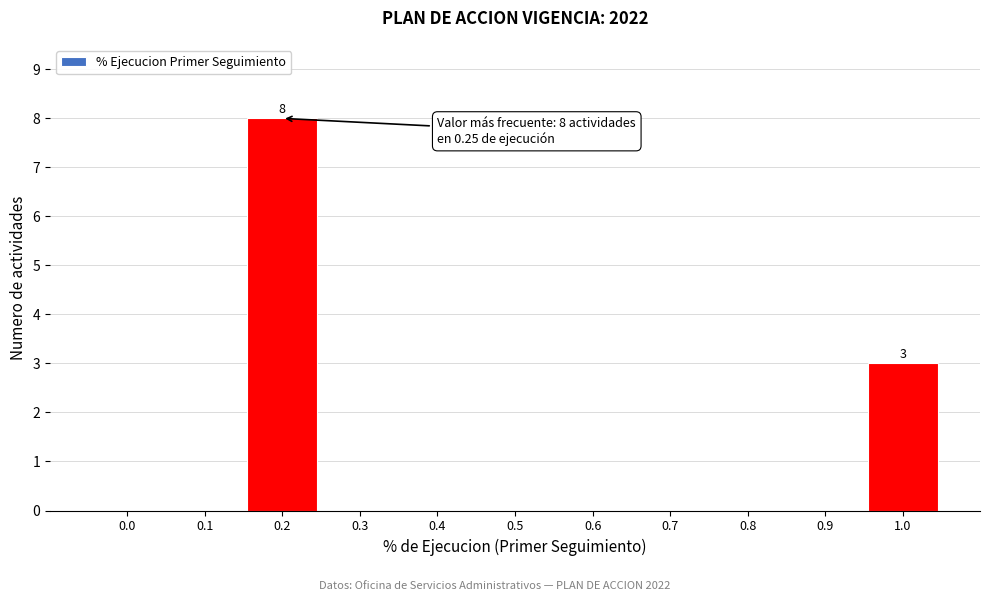

Reading left to right, what are all the values shown in this chart?

0.0=0	0.1=0	0.2=8	0.3=0	0.4=0	0.5=0	0.6=0	0.7=0	0.8=0	0.9=0	1.0=3